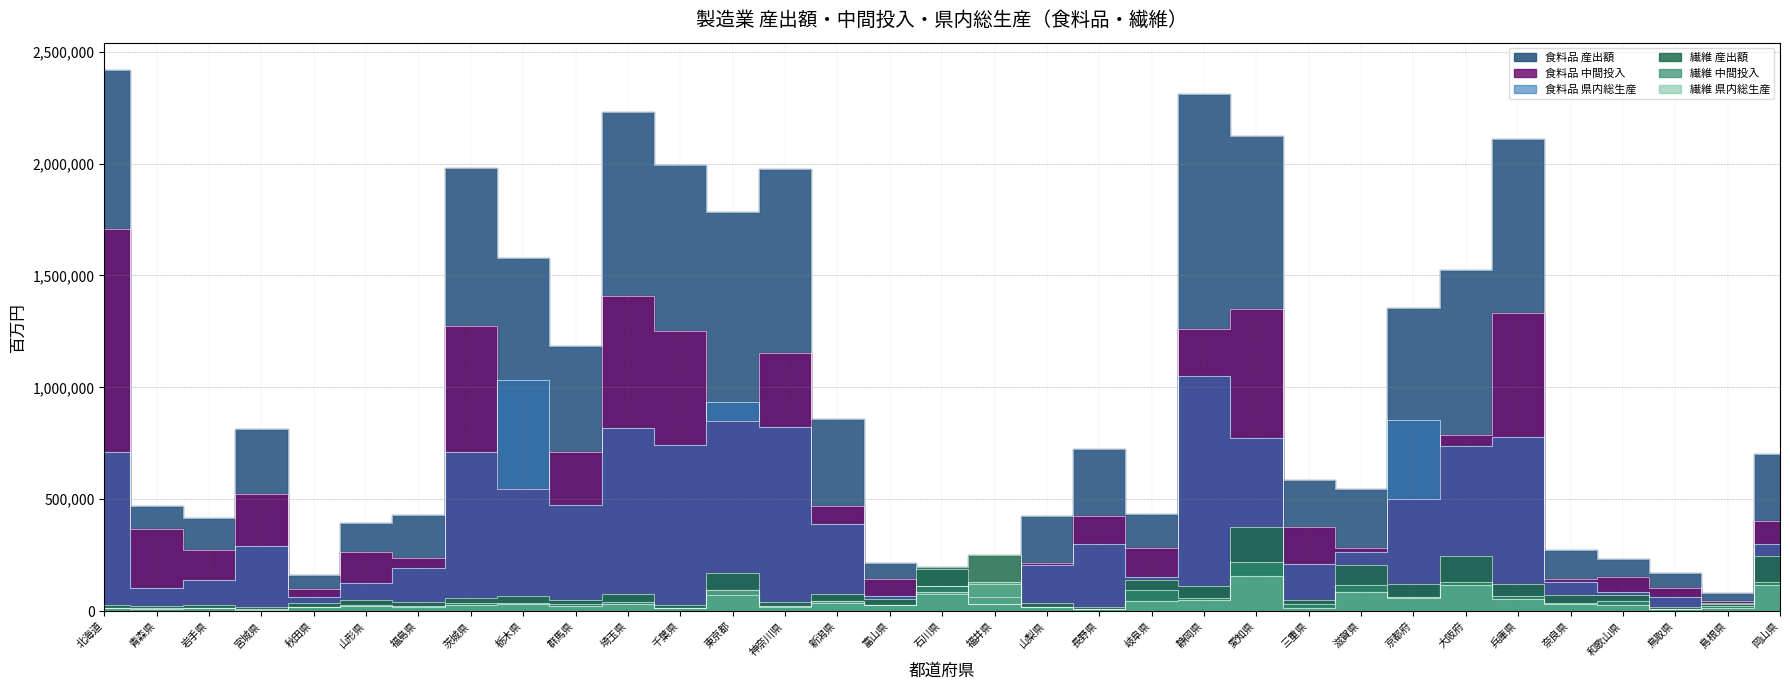

How many data points in 食料品 産出額 are above 703652?

16